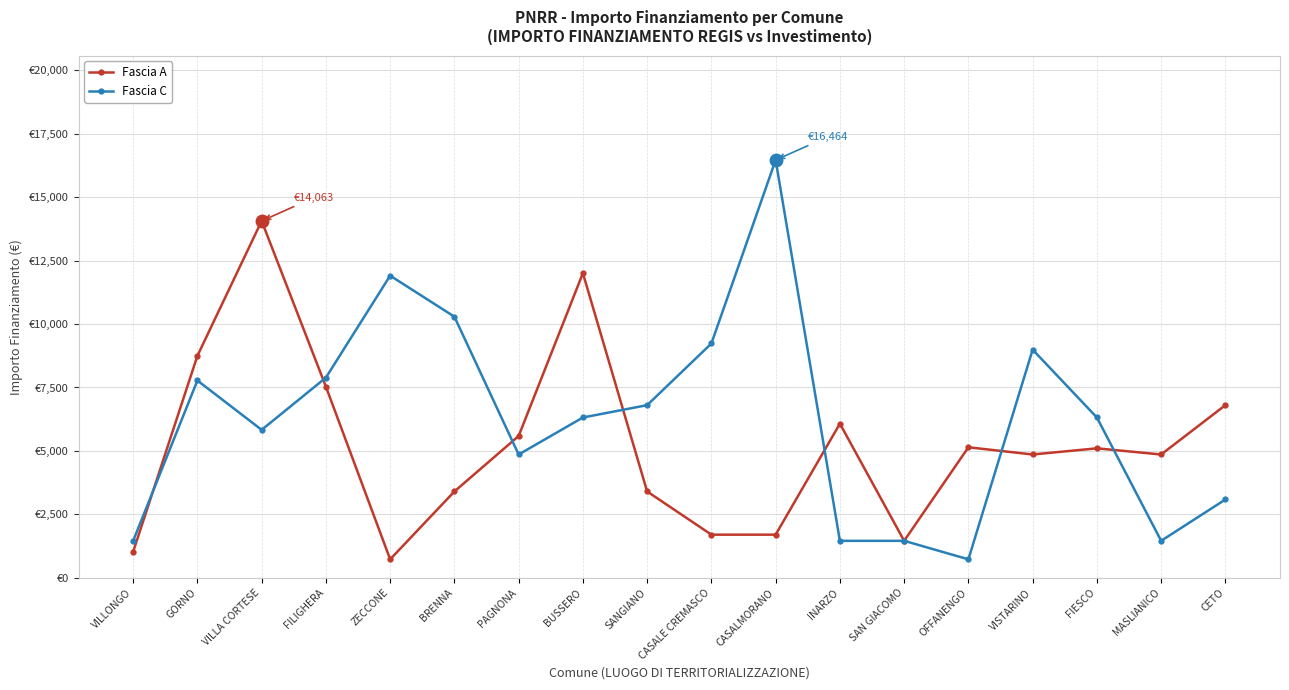

Where do Fascia A and Fascia C first cross each other?

VILLONGO and GORNO